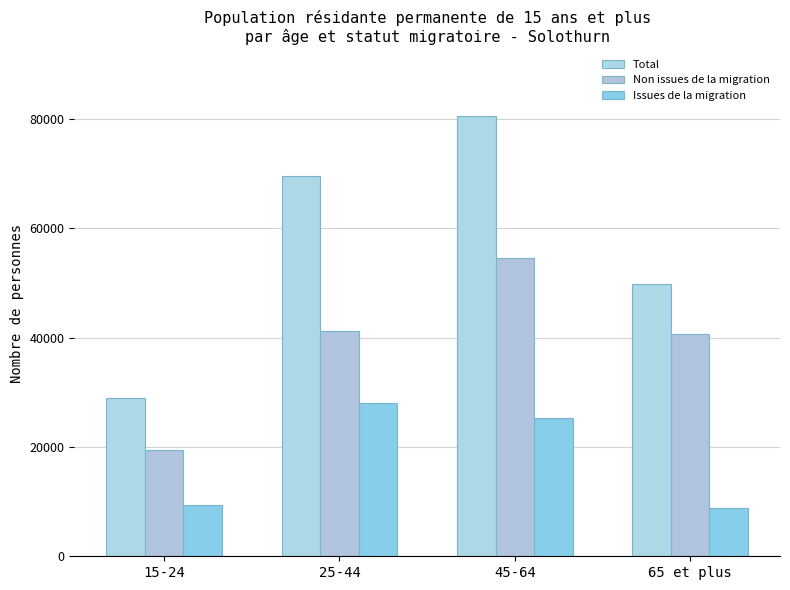

At how many categories does at least one series exceed 30348?

3